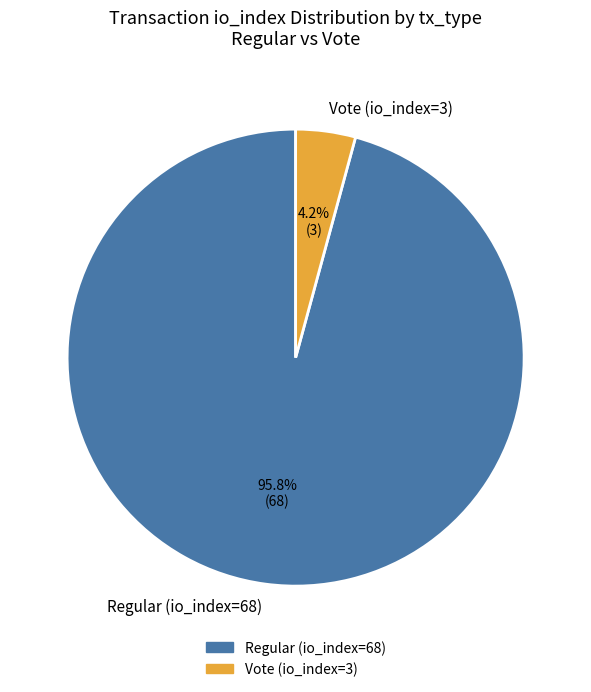

To the nearest percent, what portion does Vote (io_index=3) represent?

4%